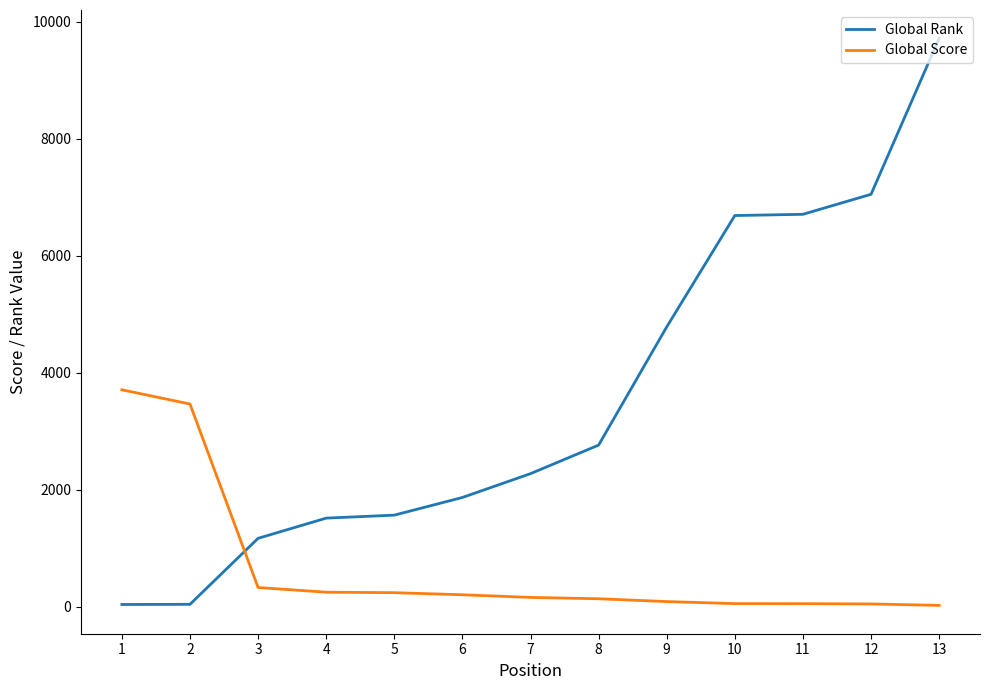

Rank the series by their average value, from highest to lowest.

Global Rank, Global Score